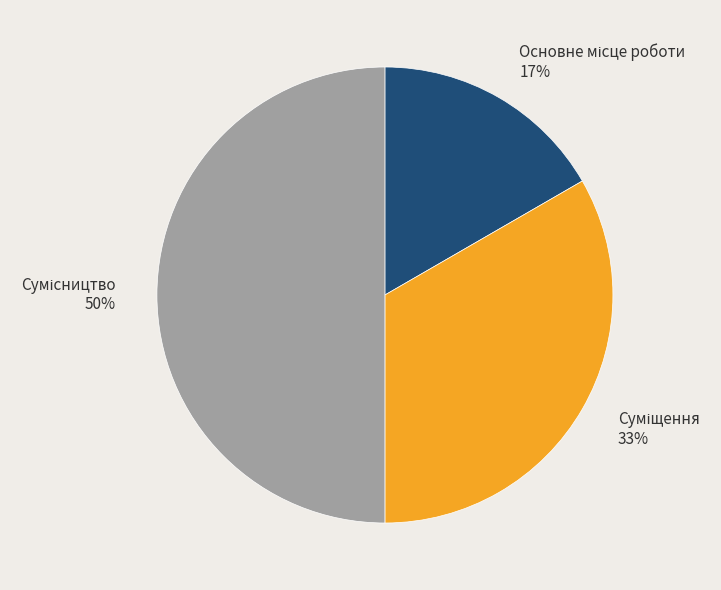

How many segments does this pie chart have?

3